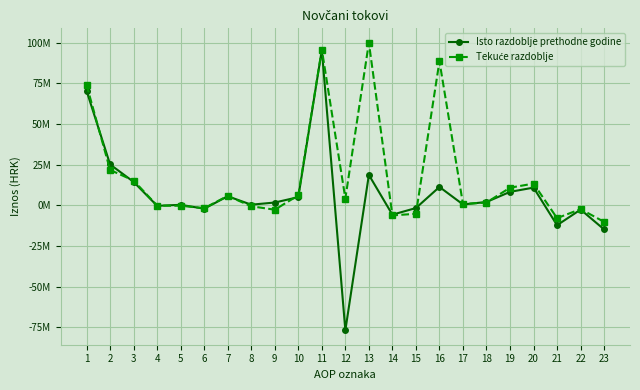

At which label does Isto razdoblje prethodne godine reach its peak?

11